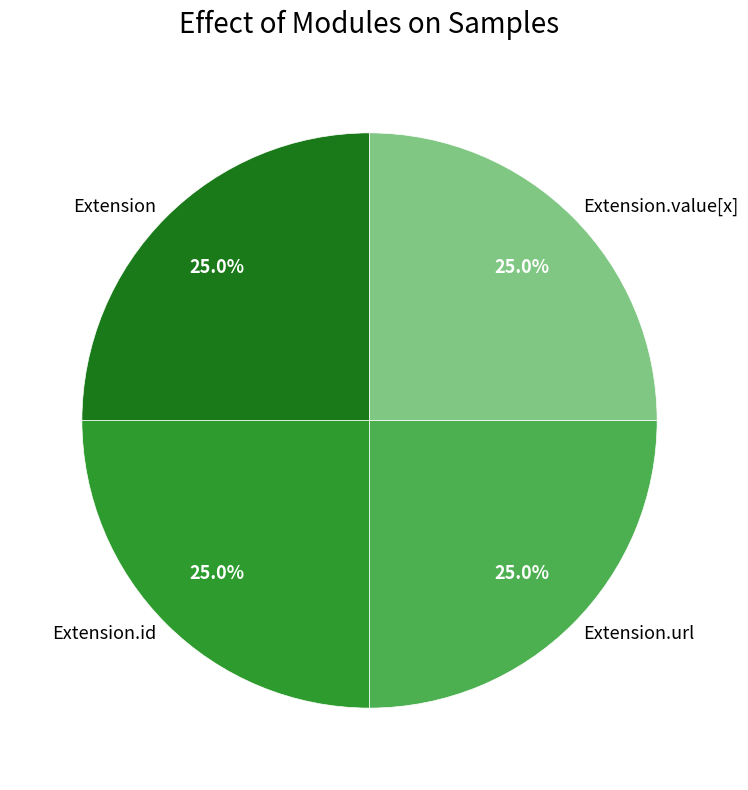

What percentage is NOT represented by Extension?

75.0%